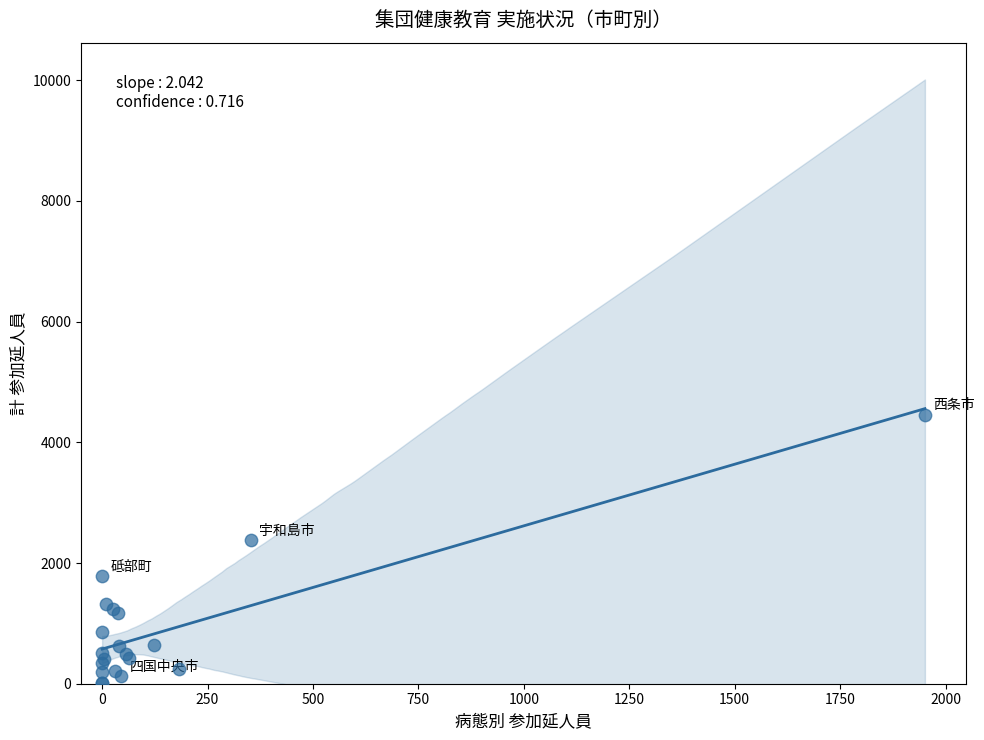

What Y value in the scatter plot is closest to 2230?

2381